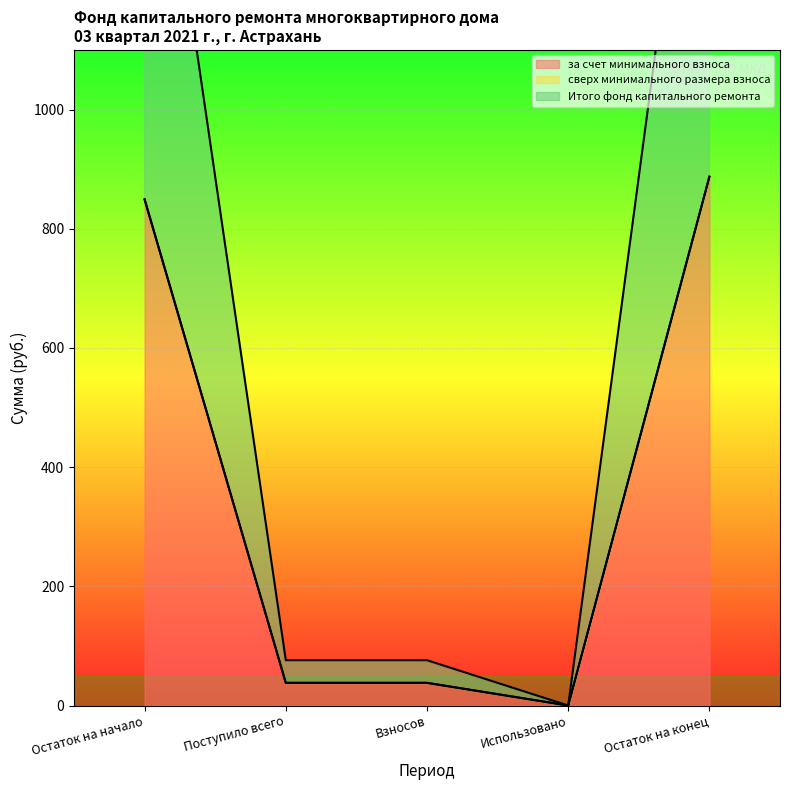

Rank the categories by за счет минимального взноса value from highest to lowest.

Остаток на конец, Остаток на начало, Поступило всего, Взносов, Использовано